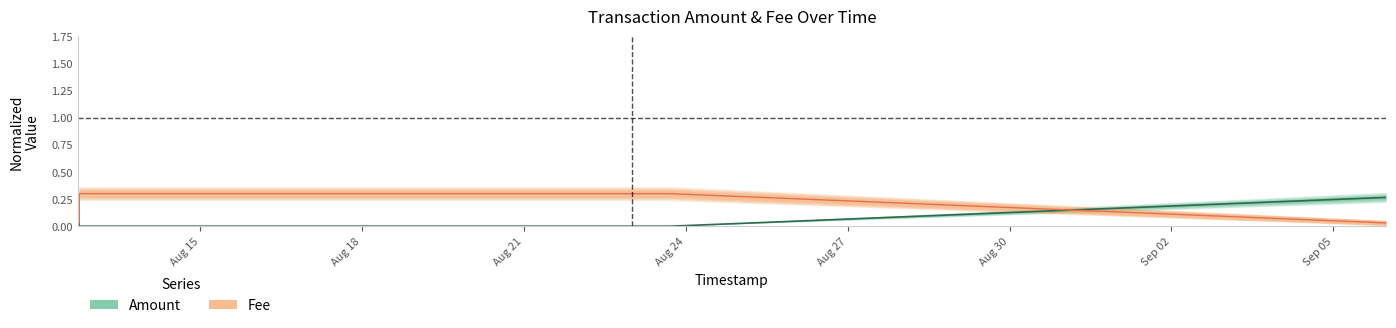

True or false: Fee and Amount cross at least once.

True